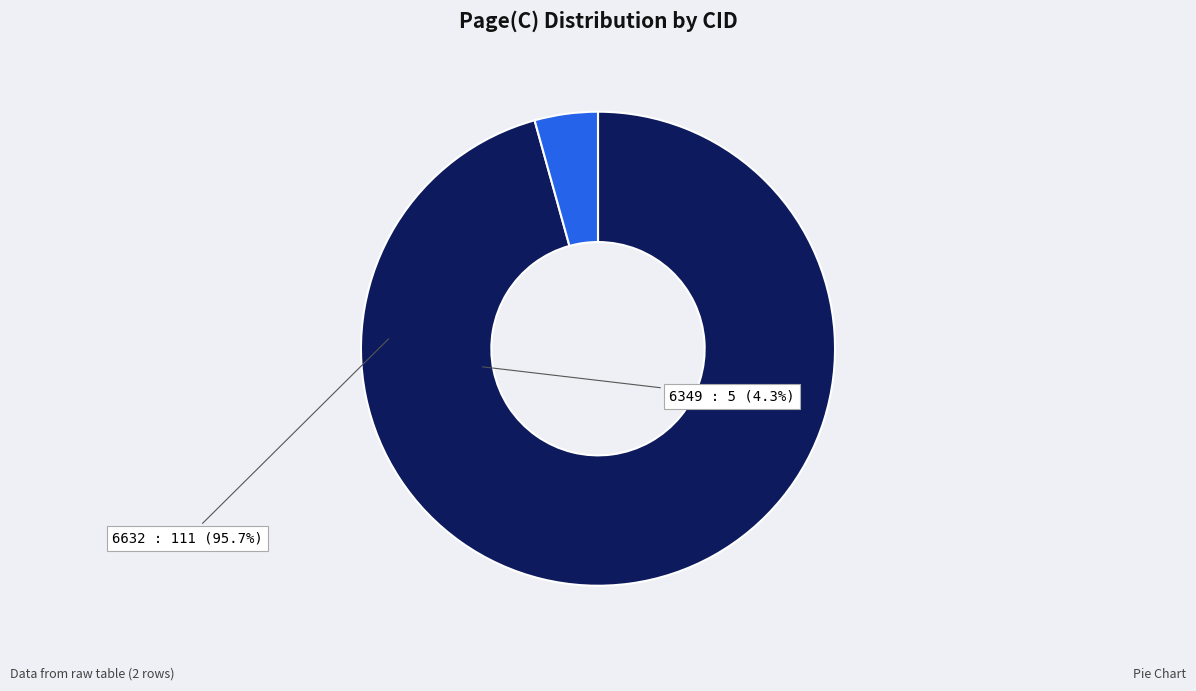

Is the sum of 6632 and 6349 greater than half?

Yes